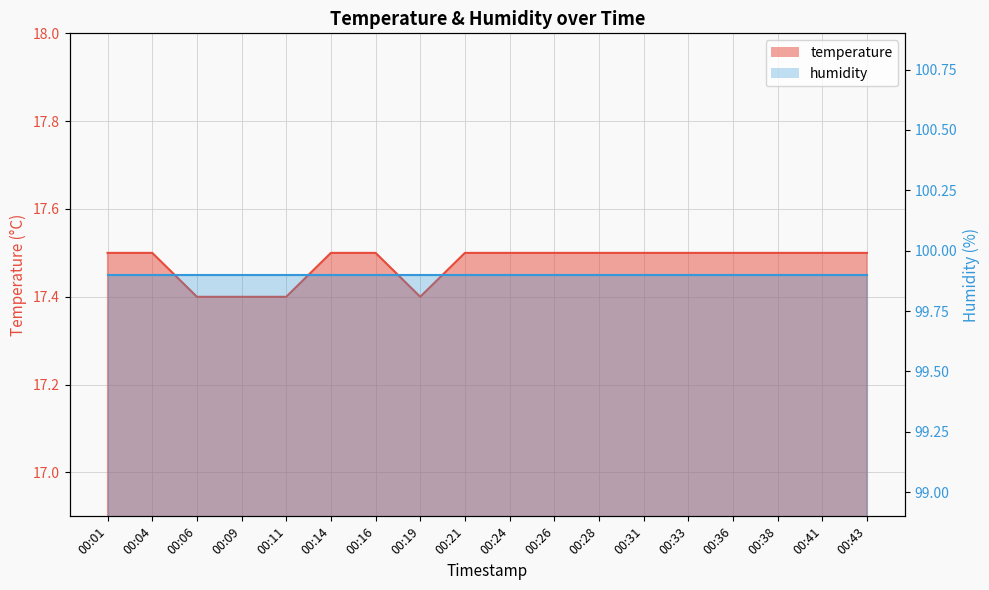

What is the difference between the maximum and minimum values?

0.1